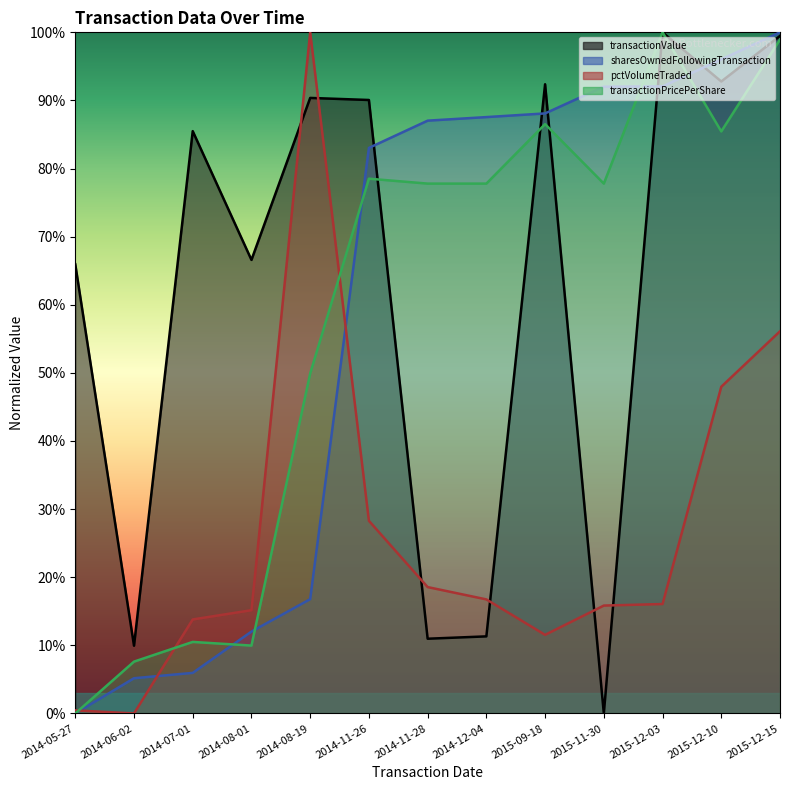

The value of transactionValue at 2015-12-10 is 134.5. True or false?

False